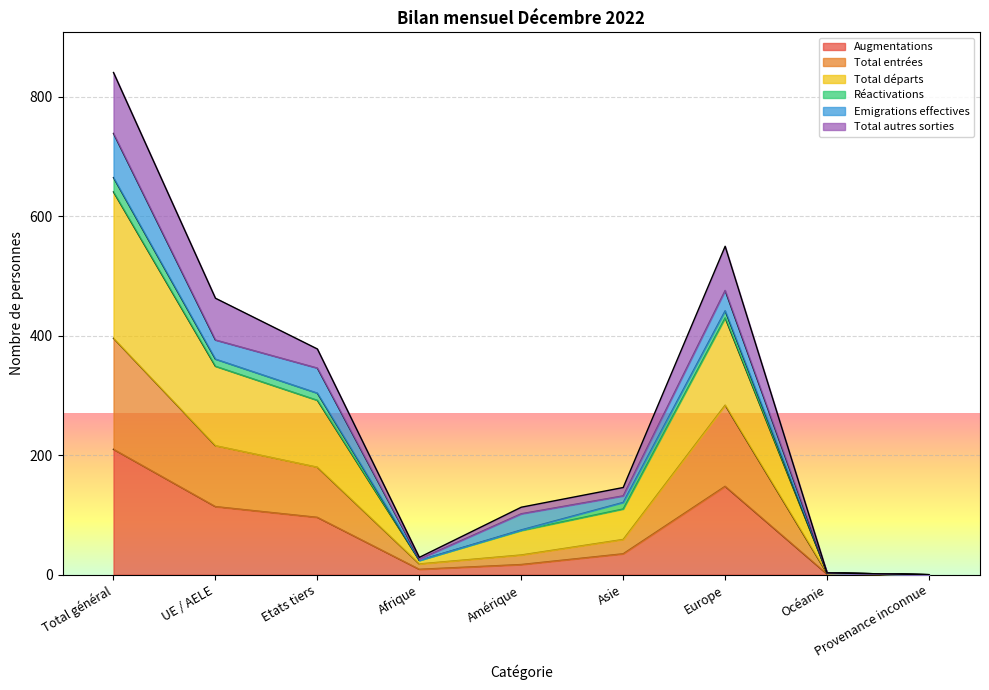

At which label does Total départs reach its minimum?

Provenance inconnue